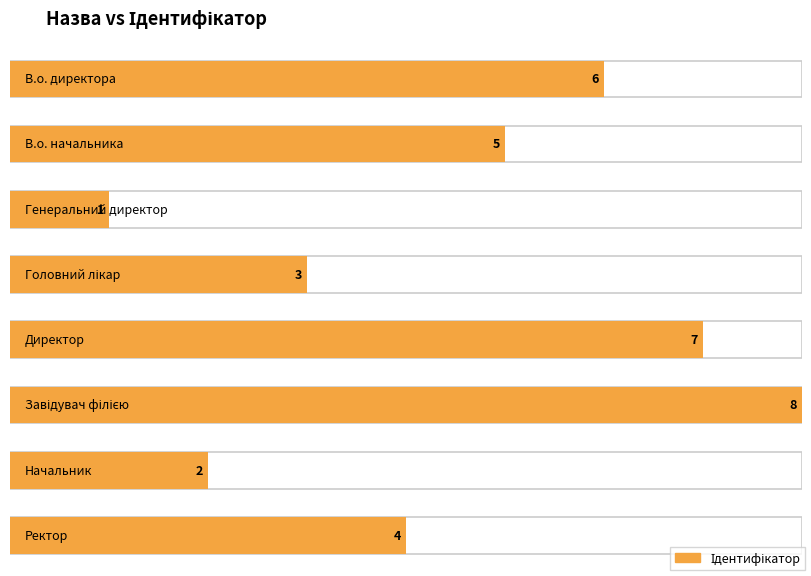

The value at Завідувач філією is 13. True or false?

False